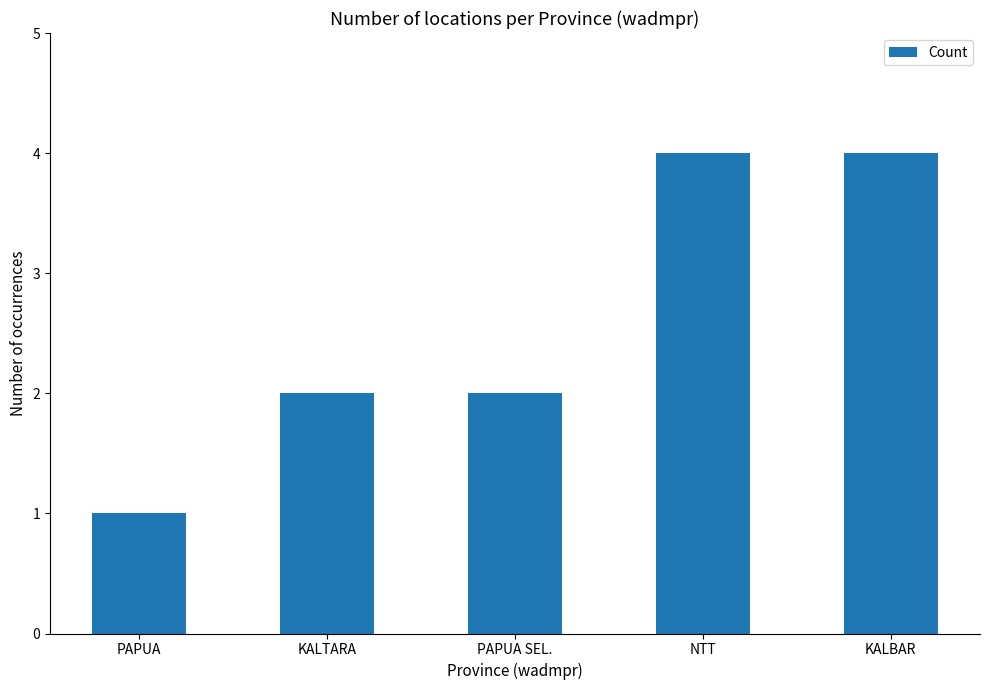

How many series are shown in this chart?

1